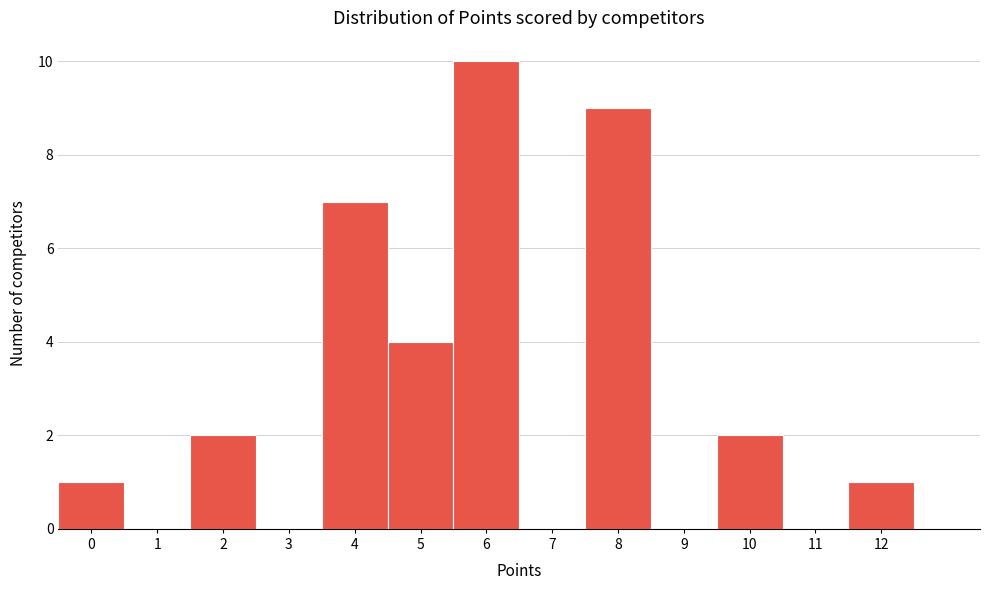

Reading left to right, transcribe this chart: for each bar, give the range it covers on the x-axis and its height. The values are not printed on the chart, so give them approximately, as read against the axis.

-0.5 to 0.5: 1
0.5 to 1.5: 0
1.5 to 2.5: 2
2.5 to 3.5: 0
3.5 to 4.5: 7
4.5 to 5.5: 4
5.5 to 6.5: 10
6.5 to 7.5: 0
7.5 to 8.5: 9
8.5 to 9.5: 0
9.5 to 10.5: 2
10.5 to 11.5: 0
11.5 to 12.5: 1